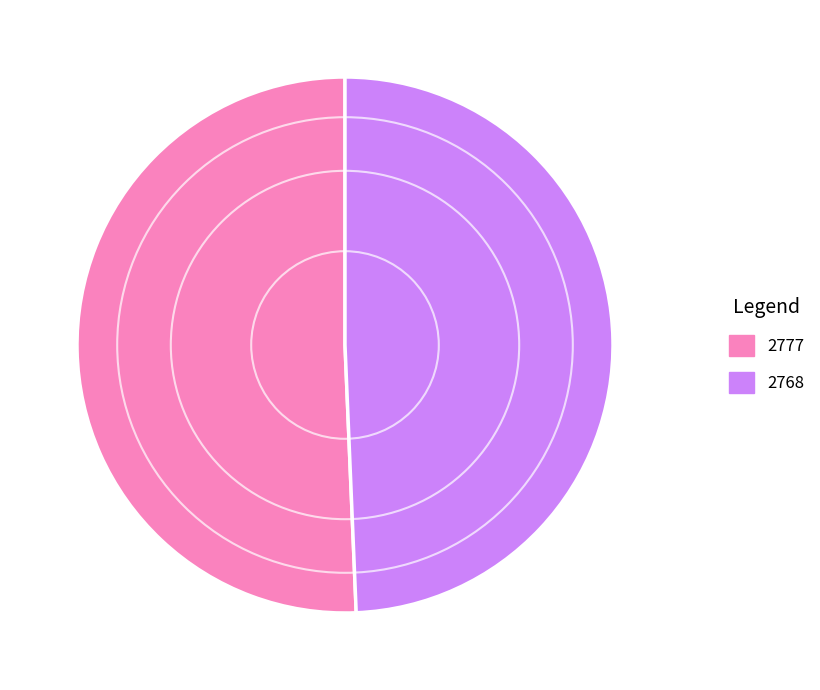

Do 2777 and 2768 together represent more than half of the pie?

Yes